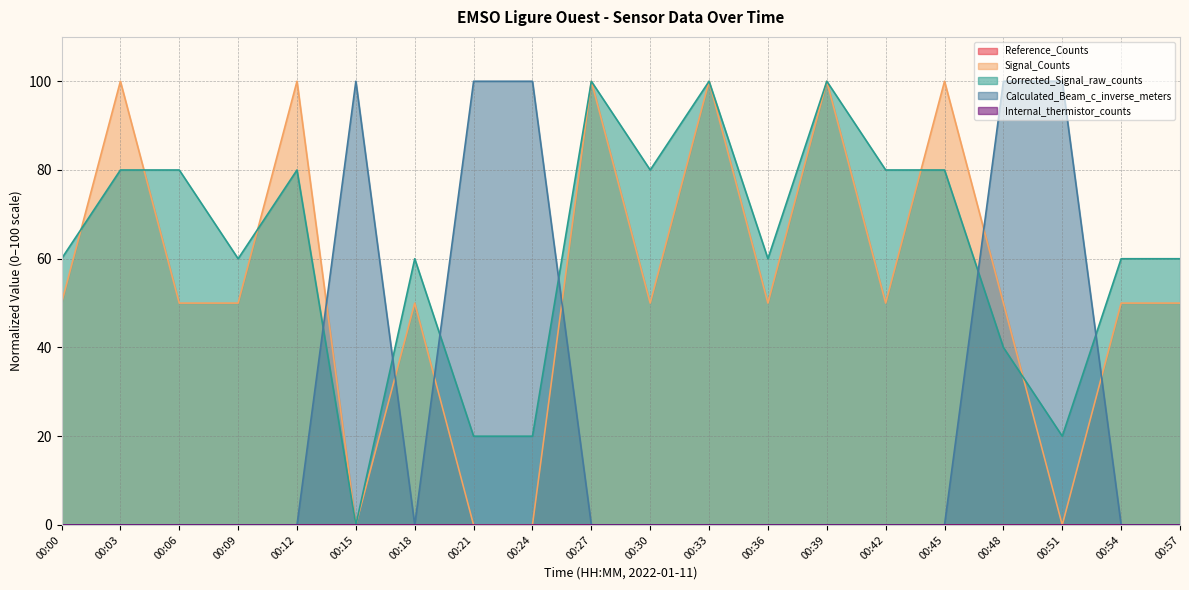

What is the maximum value for Calculated_Beam_c_inverse_meters?

100